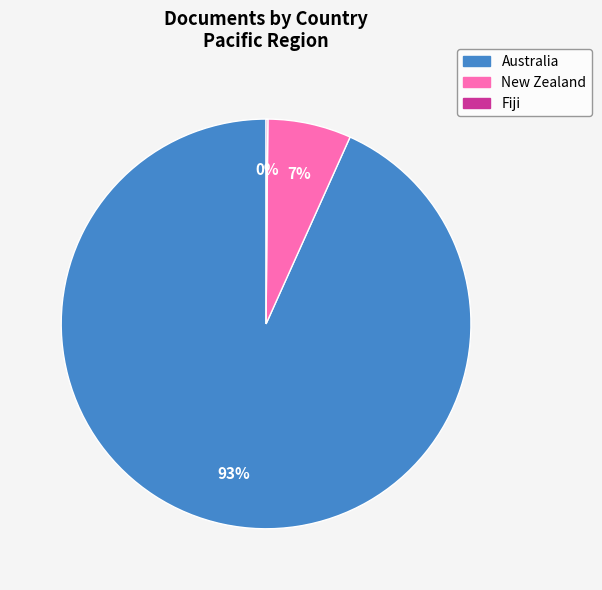

Which category accounts for the majority?

Australia